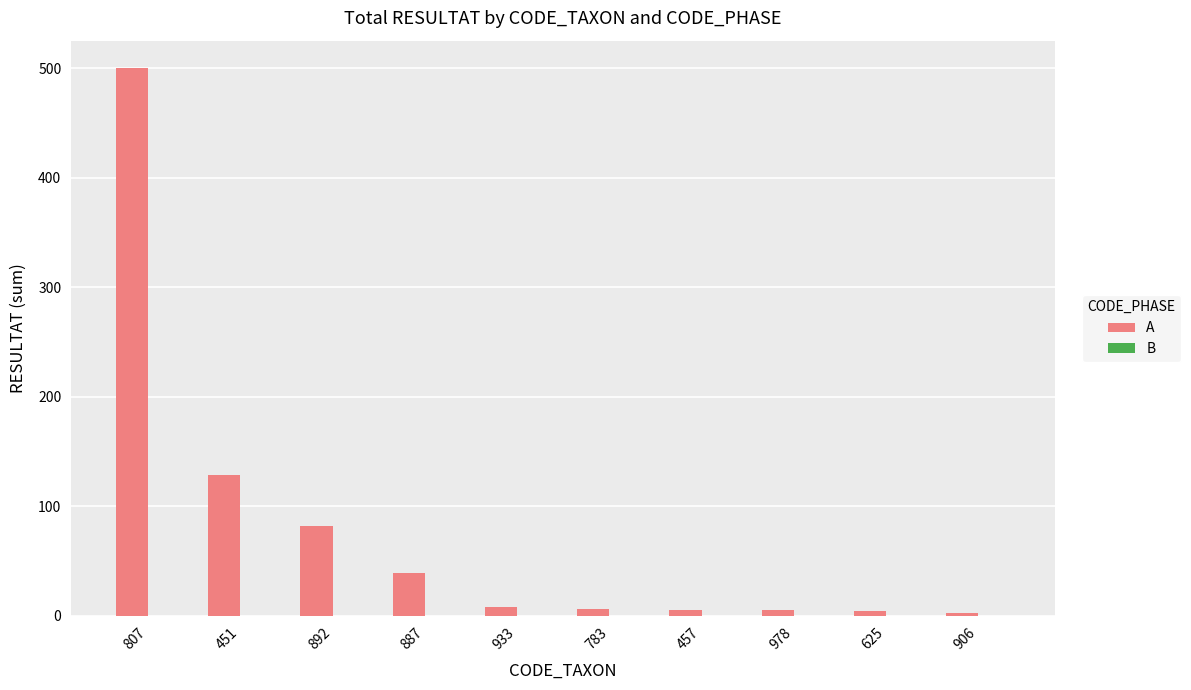

What value does the data have at 887?

39